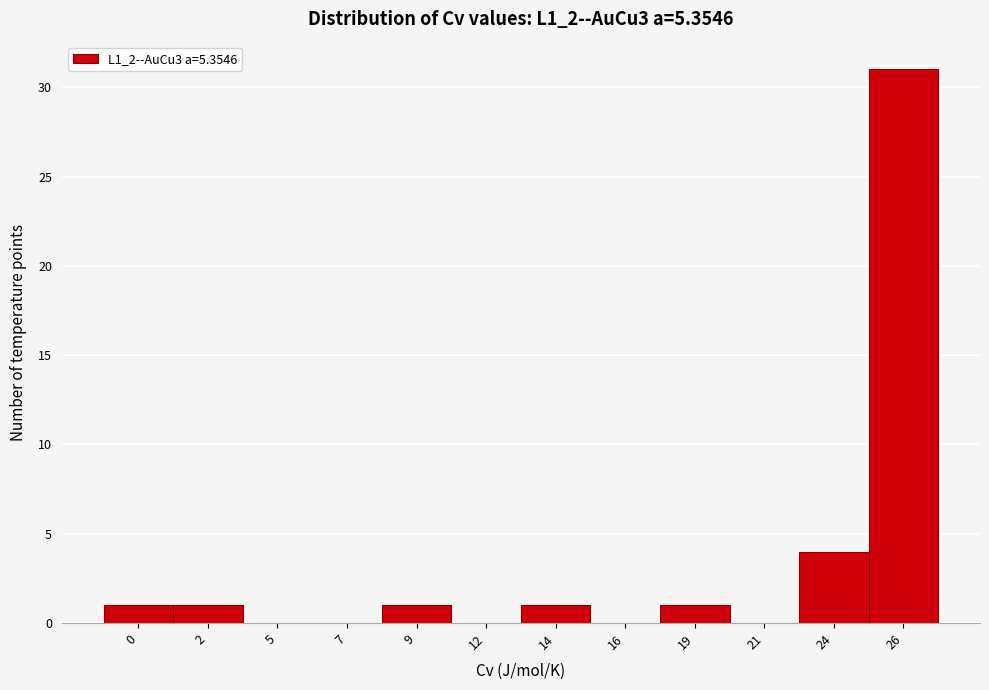

Reading left to right, extract all data points from this chart.

0=1	2=1	5=0	7=0	9=1	12=0	14=1	16=0	19=1	21=0	24=4	26=31